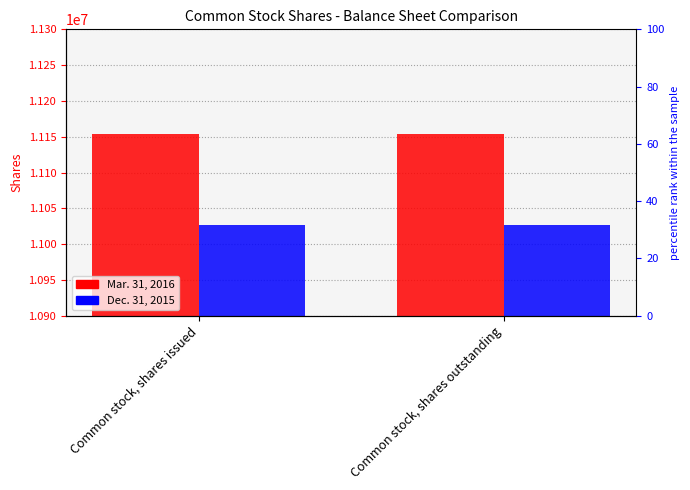

What is the difference between the highest and lowest values at Common stock, shares outstanding?

126802